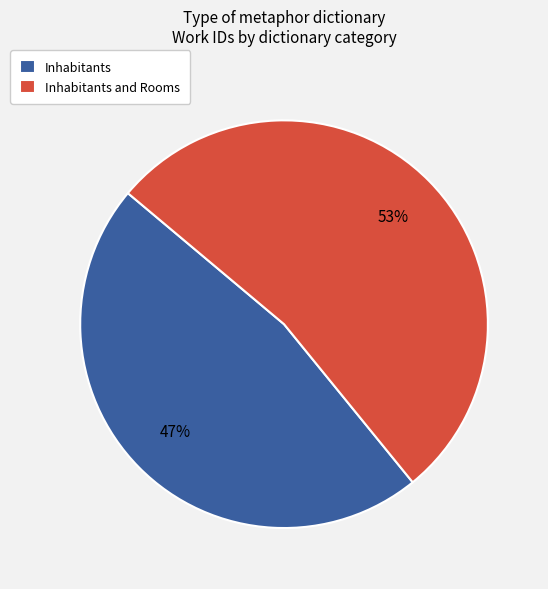

Which slice is the smallest?

Inhabitants